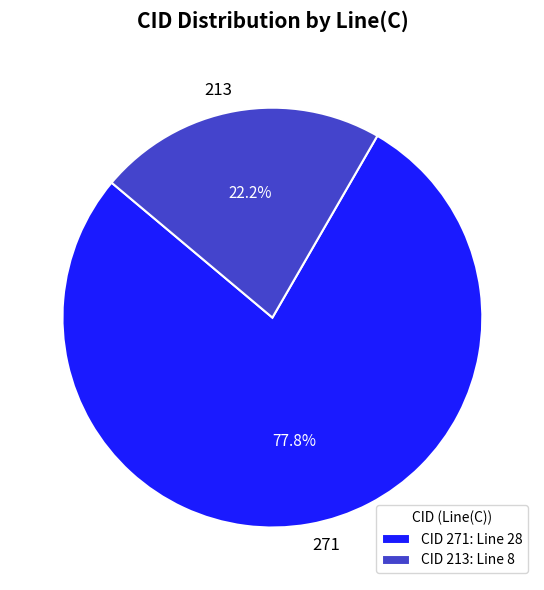

What is the largest slice in the pie chart?

271